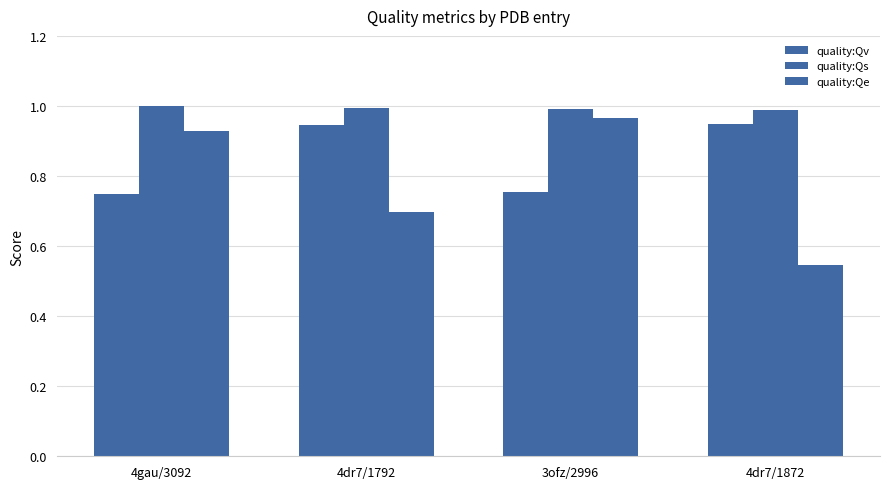

What is the highest value of the quality:Qe series?

1.0